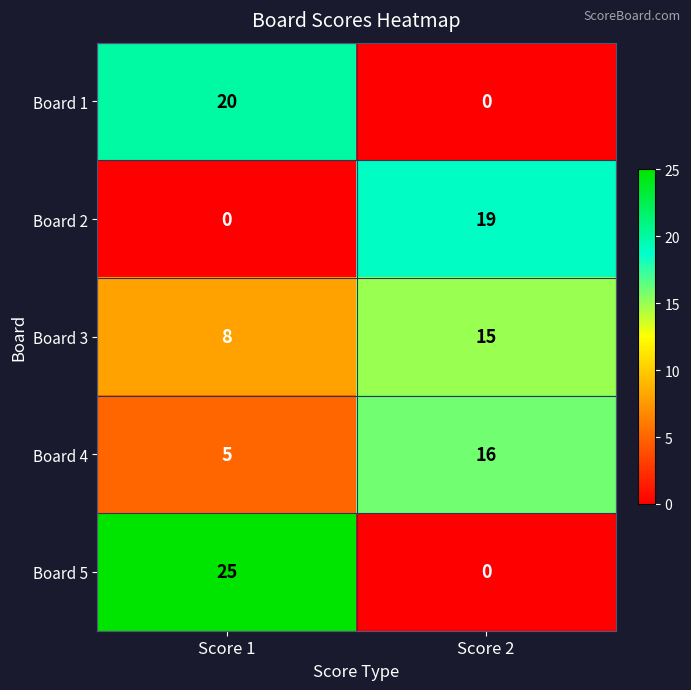

At which label is Board 5 closest to 12?

Score 2